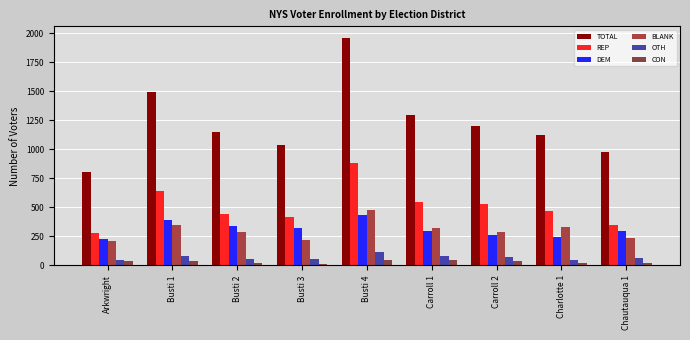

At which category is the sum across all series the highest?

Busti 4